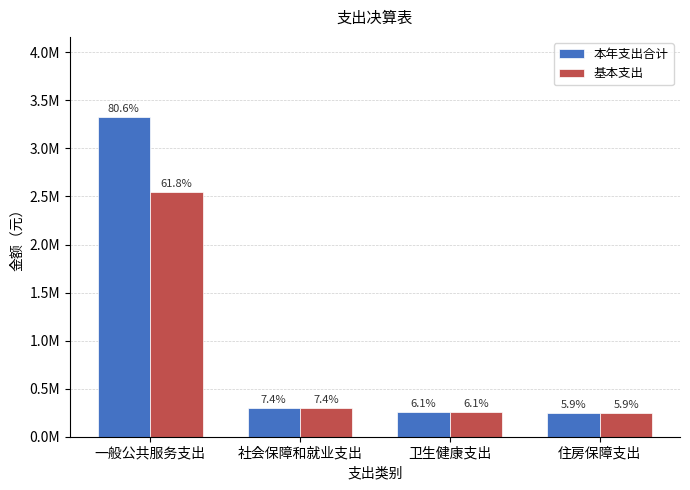

What is the sum of the 本年支出合计 values at 社会保障和就业支出 and 卫生健康支出?

557344.2